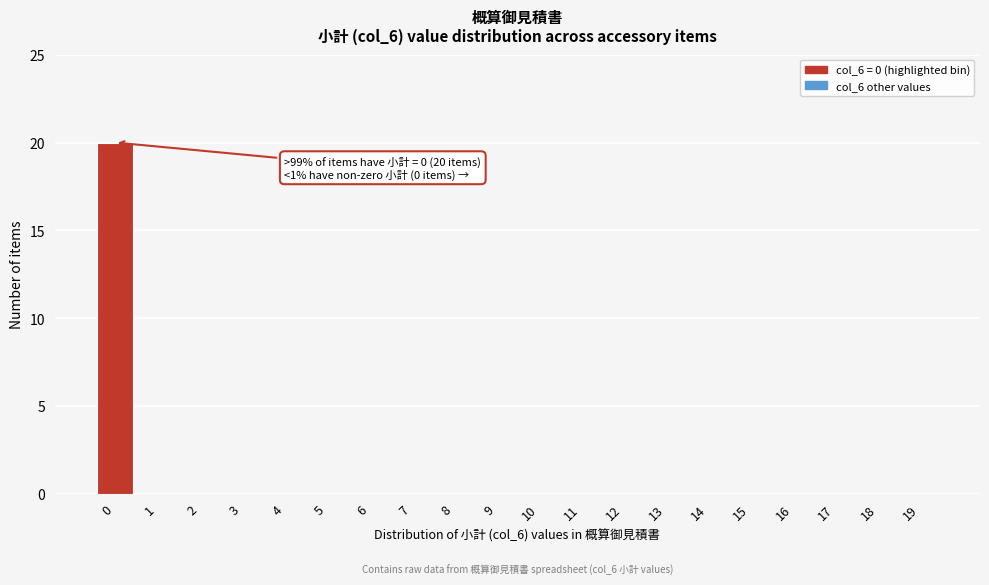

Reading right to left, what are all the values shown in this chart?

19=0	18=0	17=0	16=0	15=0	14=0	13=0	12=0	11=0	10=0	9=0	8=0	7=0	6=0	5=0	4=0	3=0	2=0	1=0	0=20